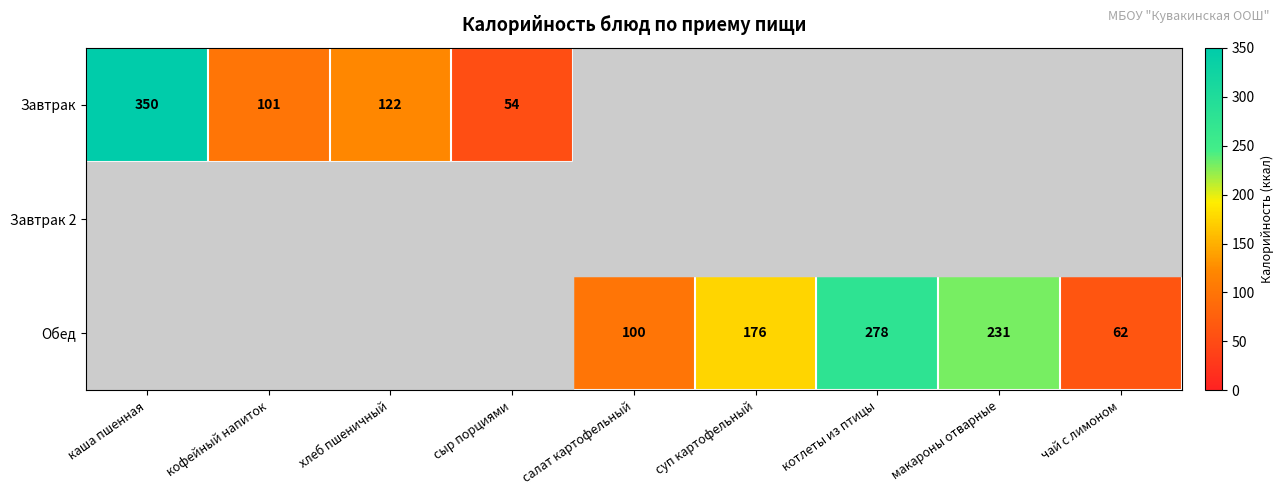

At how many categories does at least one series exceed 19?

9